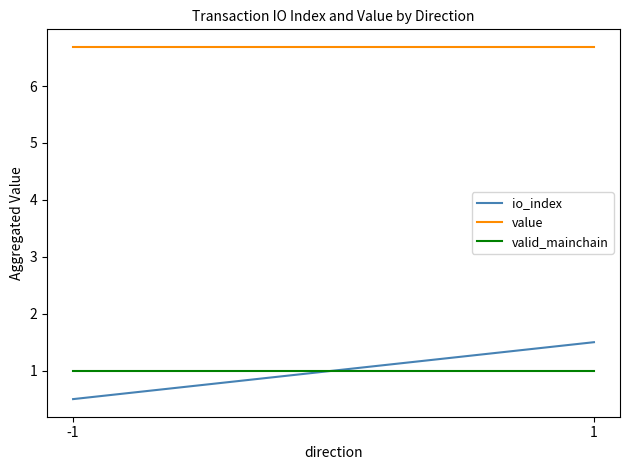

Is it true that value equals 10.2 at -1?

False